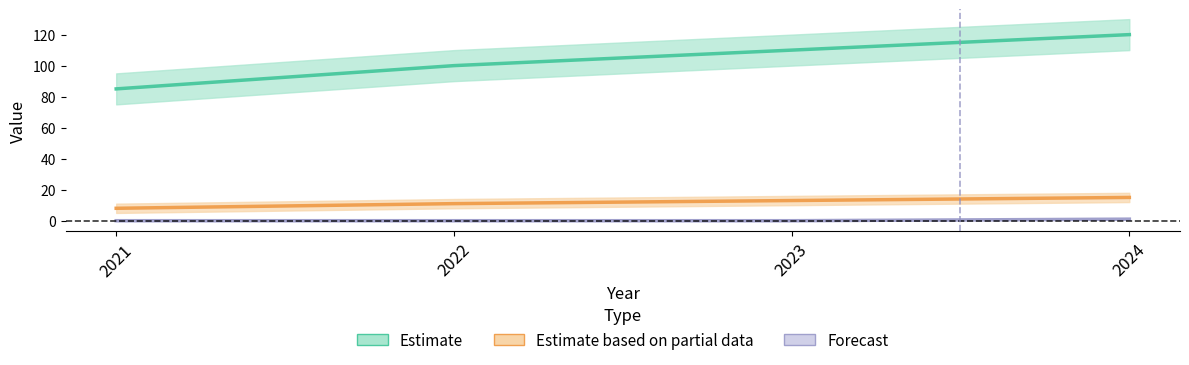

What are all the series names shown in the legend?

Estimate, Estimate based on partial data, Forecast